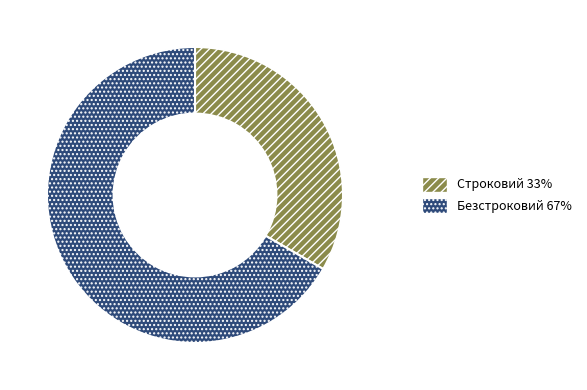

Approximately how many times larger is the value at Безстроковий 67% compared to Строковий 33%?

2.0